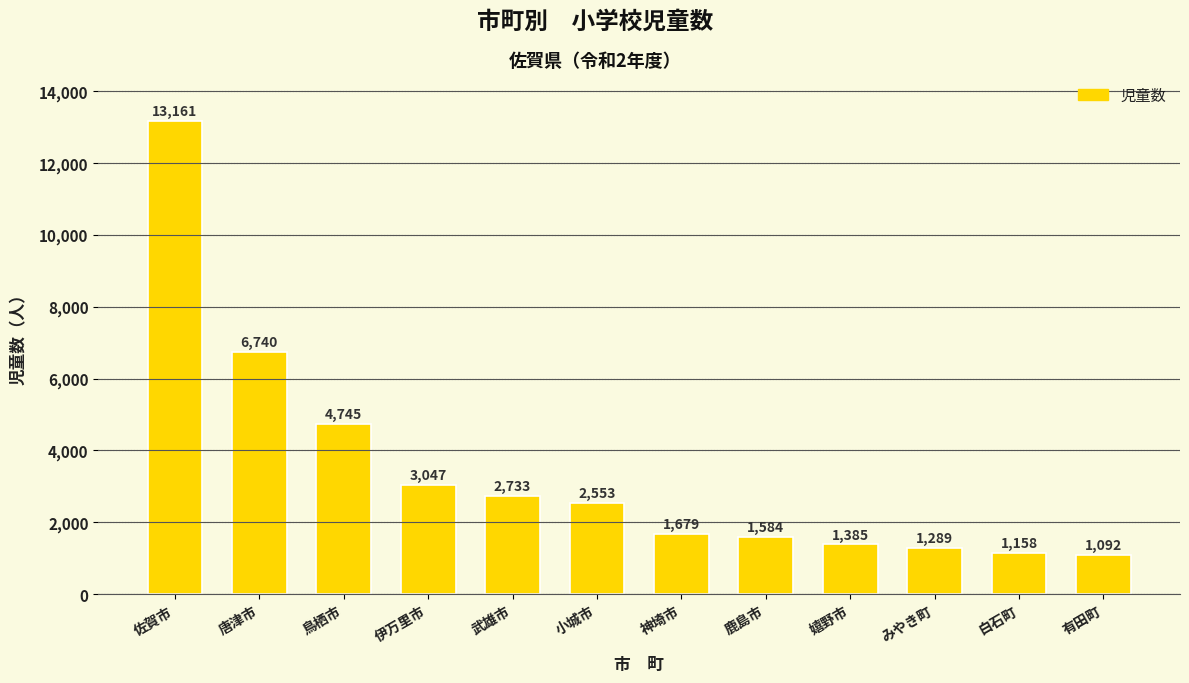

What is the label of the 12th bar from the left?

有田町